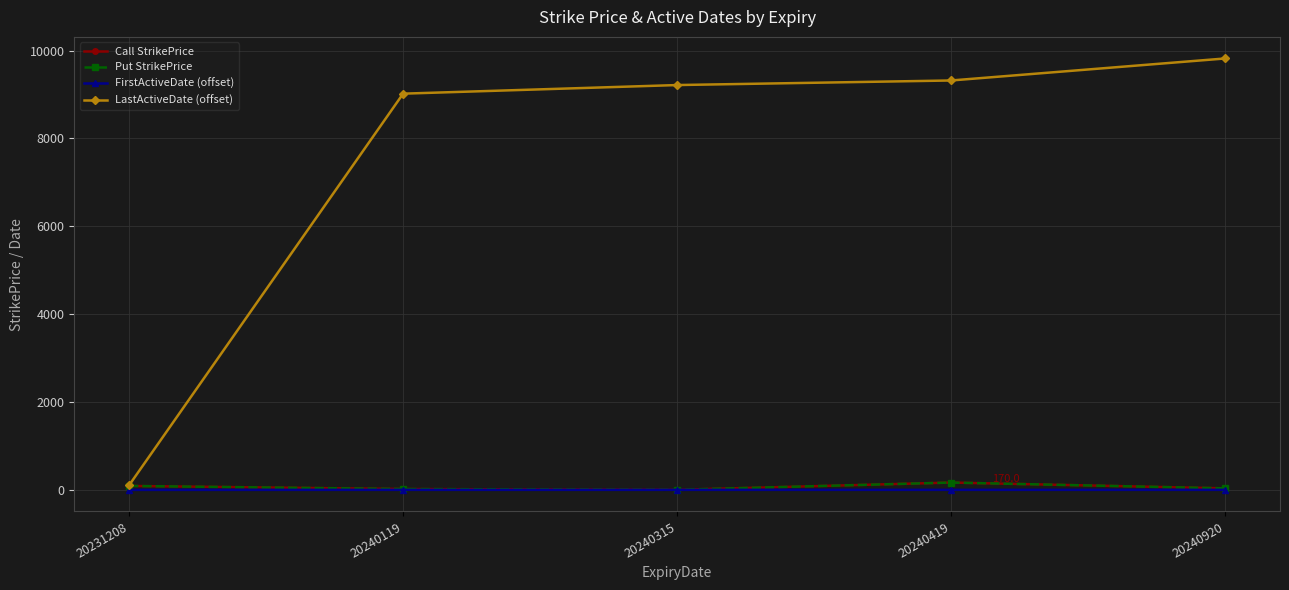

Reading left to right, list all the values displayed in this chart.

Call StrikePrice: 93.0	22.8	5.2	170.0	38.0
Put StrikePrice: 93.0	22.8	5.2	170.0	38.0
FirstActiveDate (offset): 3.0	4.0	4.0	4.0	4.0
LastActiveDate (offset): 108.0	9019.0	9215.0	9319.0	9820.0